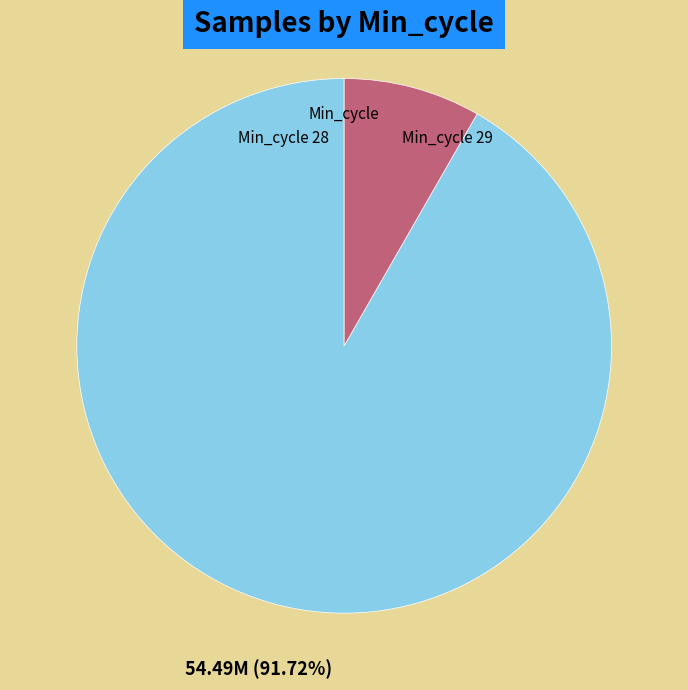

How many segments does this pie chart have?

2